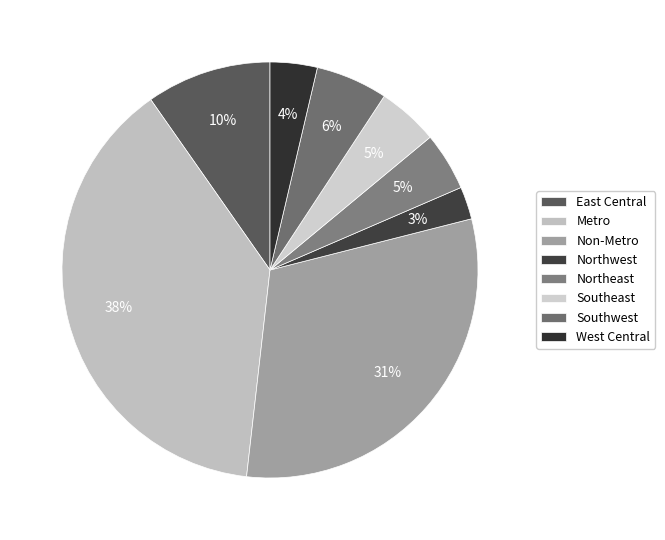

How many segments does this pie chart have?

8